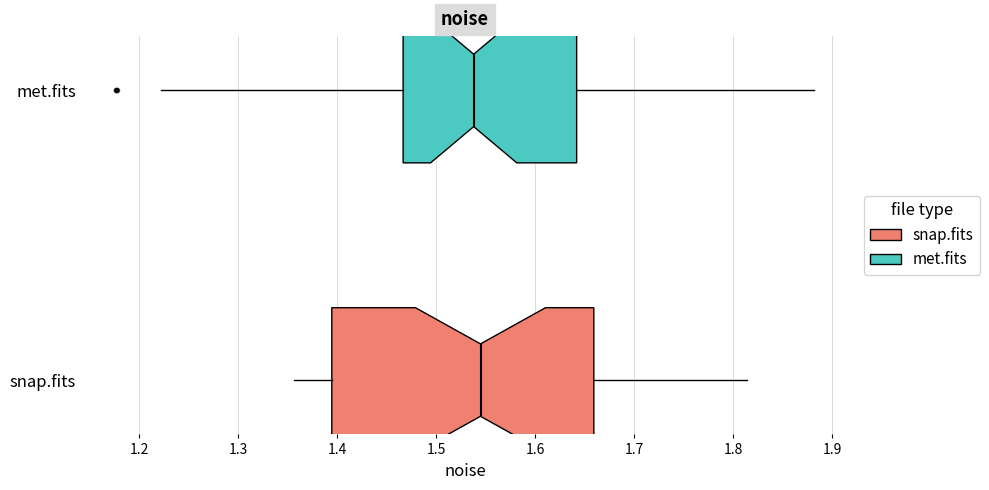

Comparing the boxes themselves (not the whiskers), which one is the widest?

snap.fits